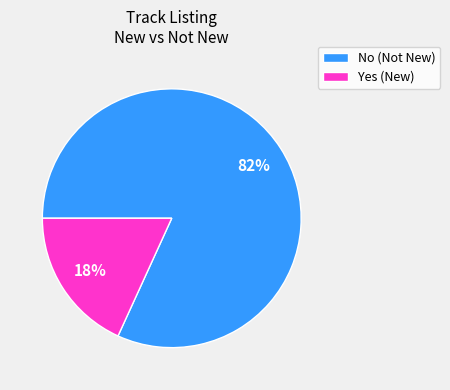

How many slices are in this pie chart?

2